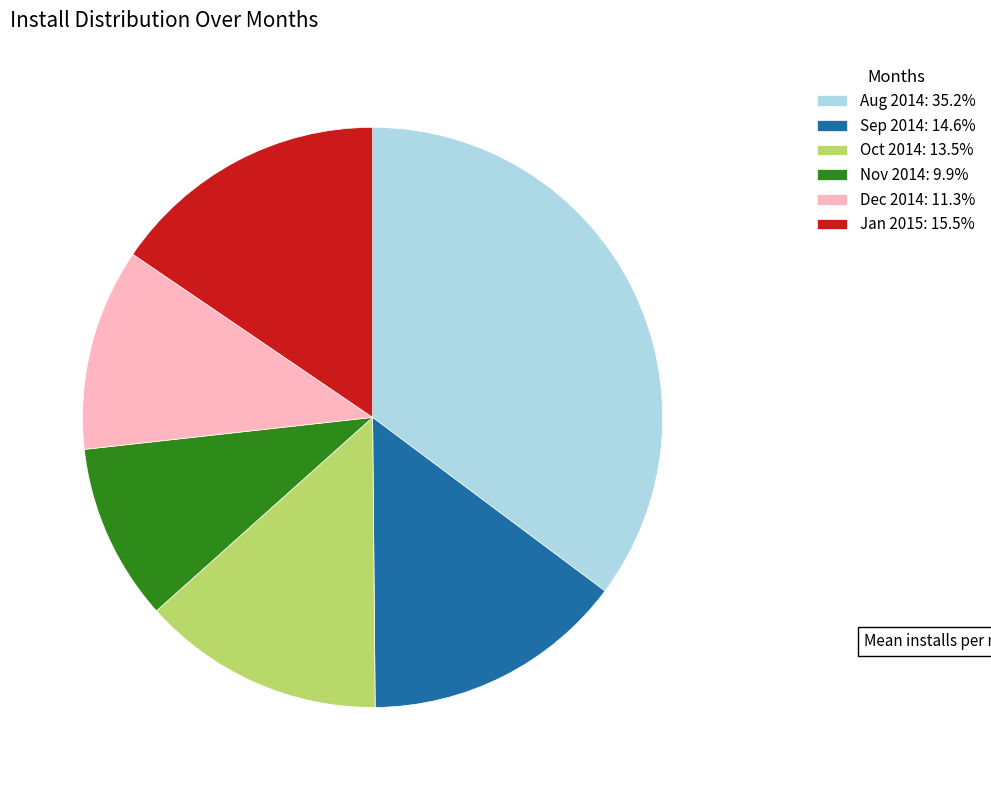

Count the number of slices in the pie.

6